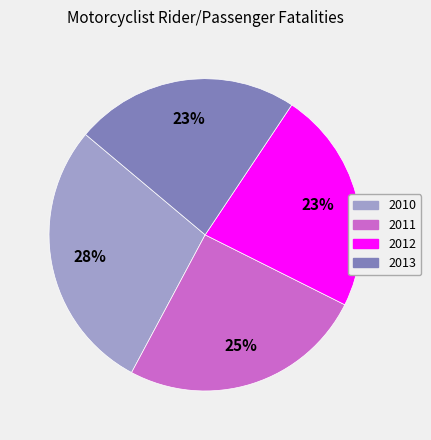

To the nearest percent, what is the difference between the largest and smallest slice percentages?

5%